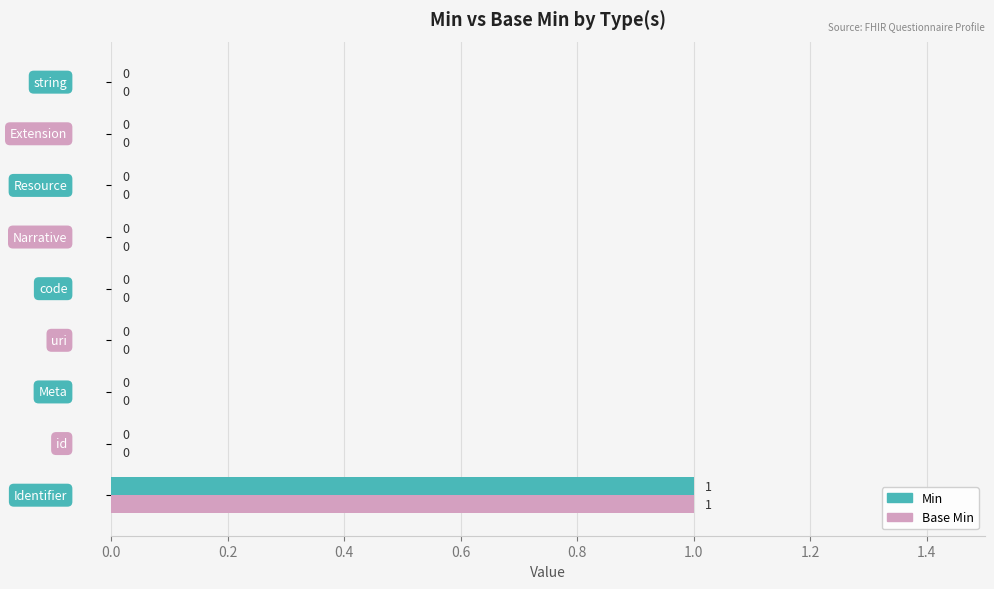

List the series in order of their peak value, highest first.

Min, Base Min